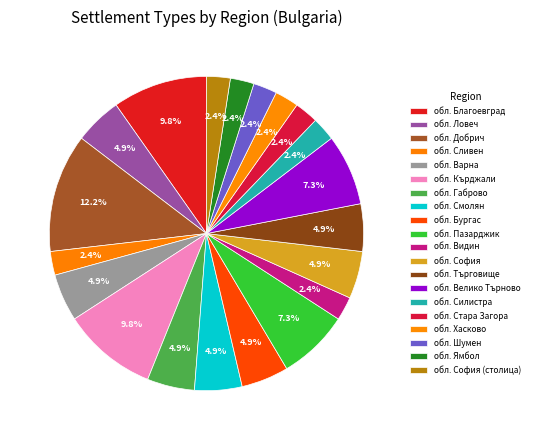

What percentage is the обл. Пазарджик slice, to the nearest percent?

7%